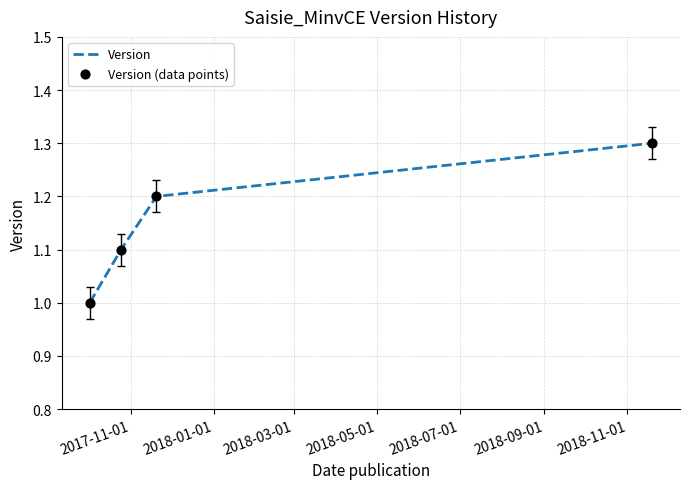

True or false: the data has more than 1 interior local peaks.

False